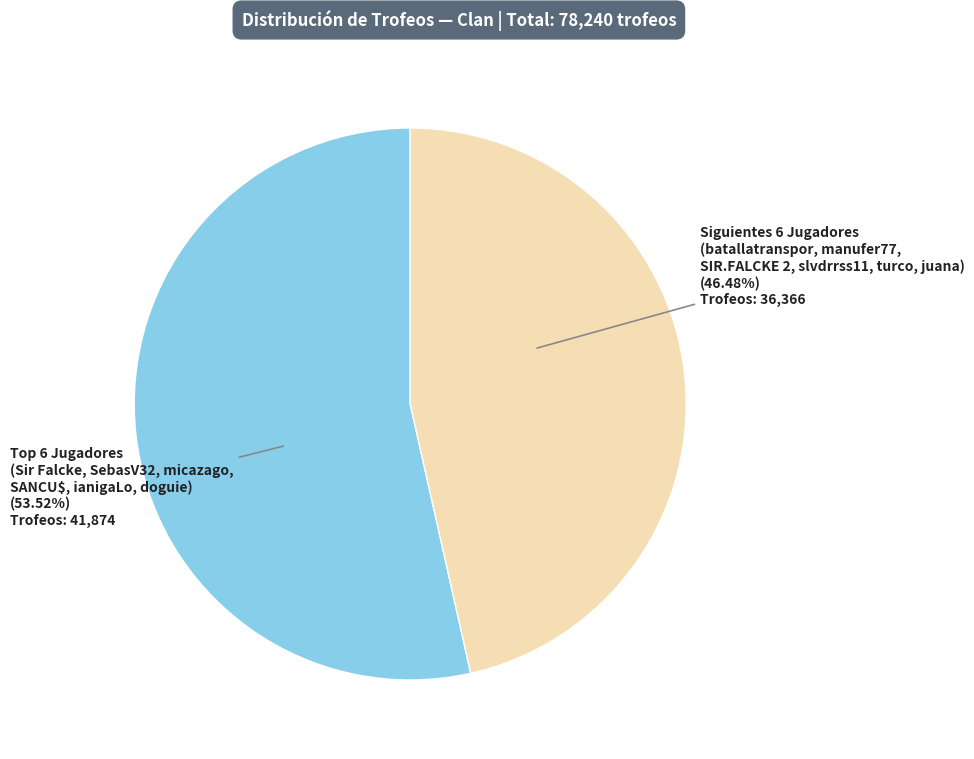

Is there a majority slice in this chart?

Yes